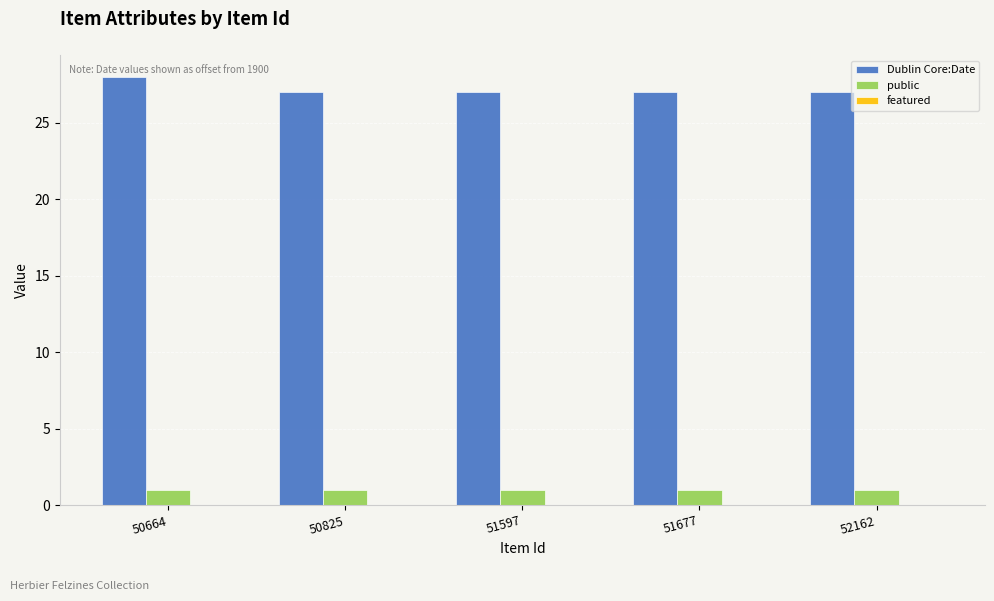

The Dublin Core:Date series shows 27 at 50825. True or false?

True